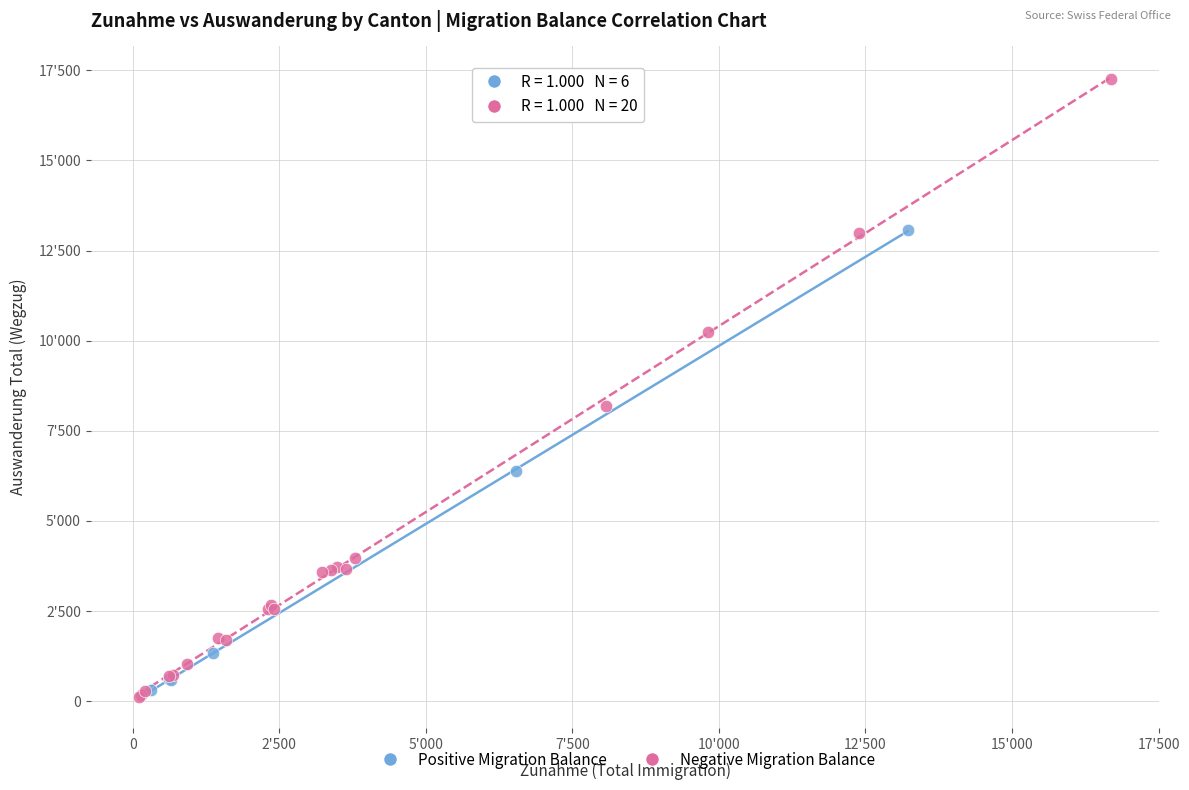

Which series has the widest spread of Y values?

Negative Migration Balance